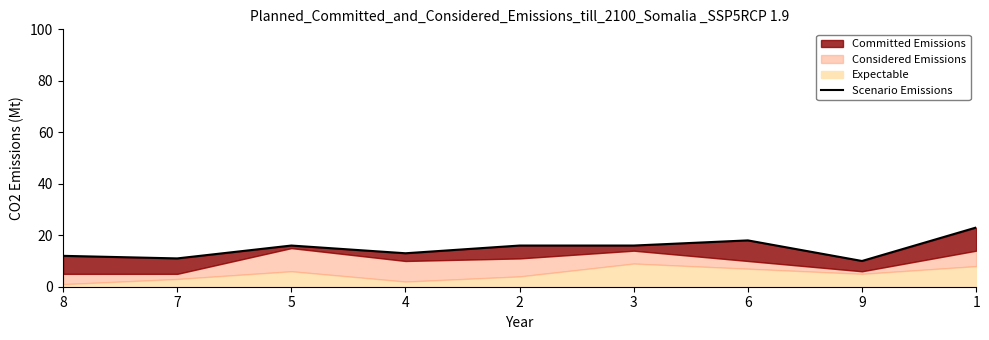

What is the difference between the maximum and minimum values?

13